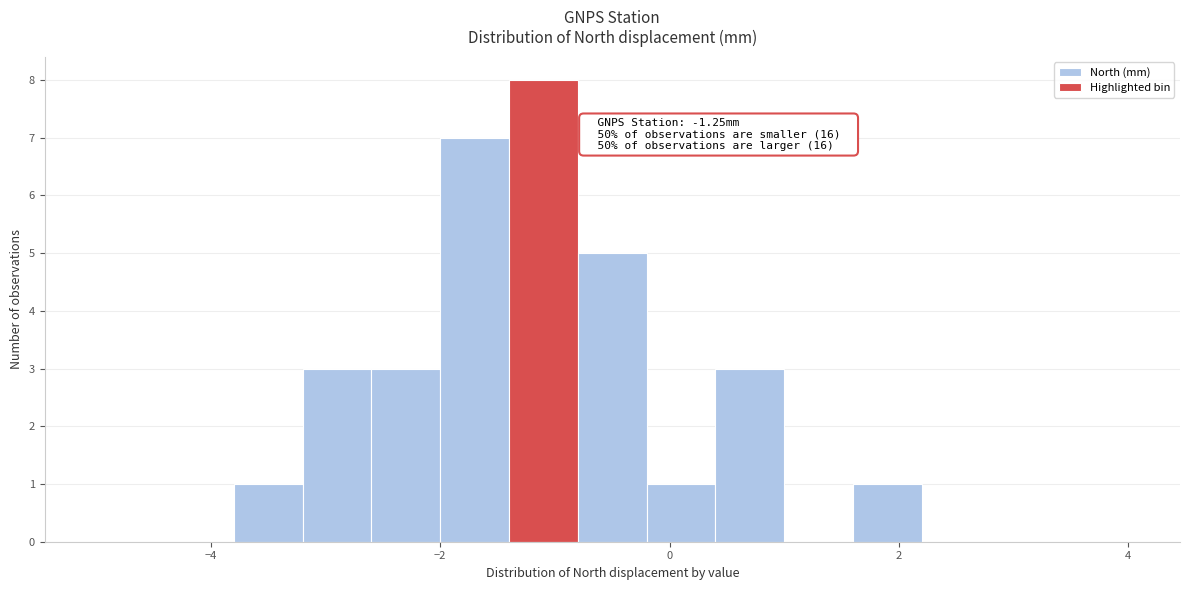

Read against the x-axis, roughly where is the centre of the tallest bar?

-1.0